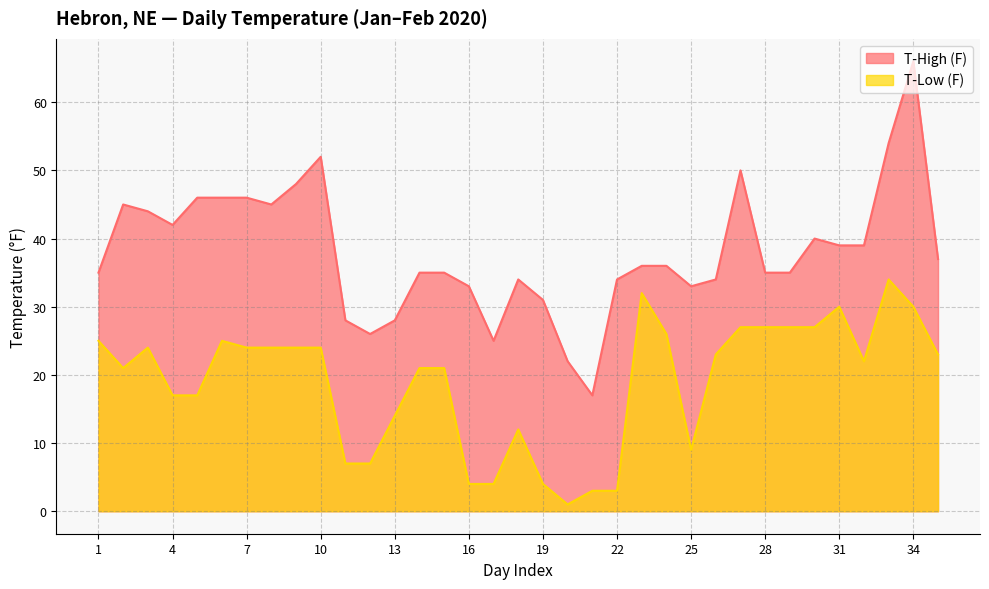

What is the spread (max minus min) of values at 6?

21